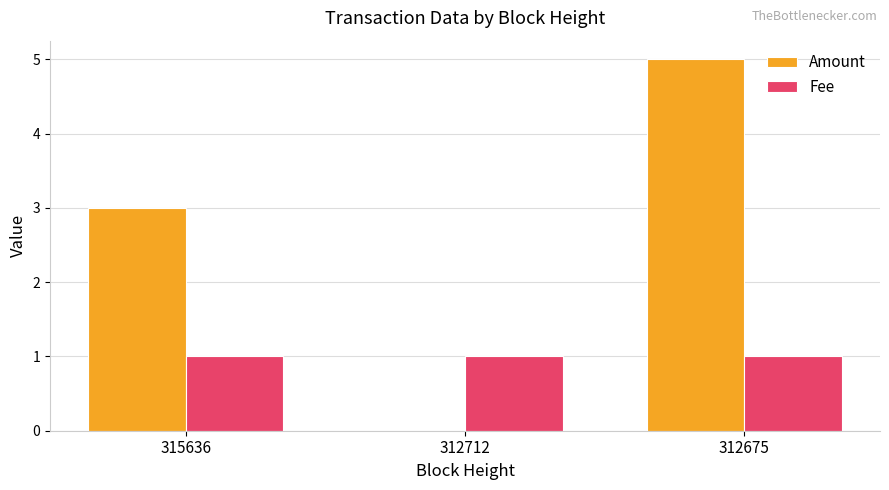

What is the sum of all Fee values?

3